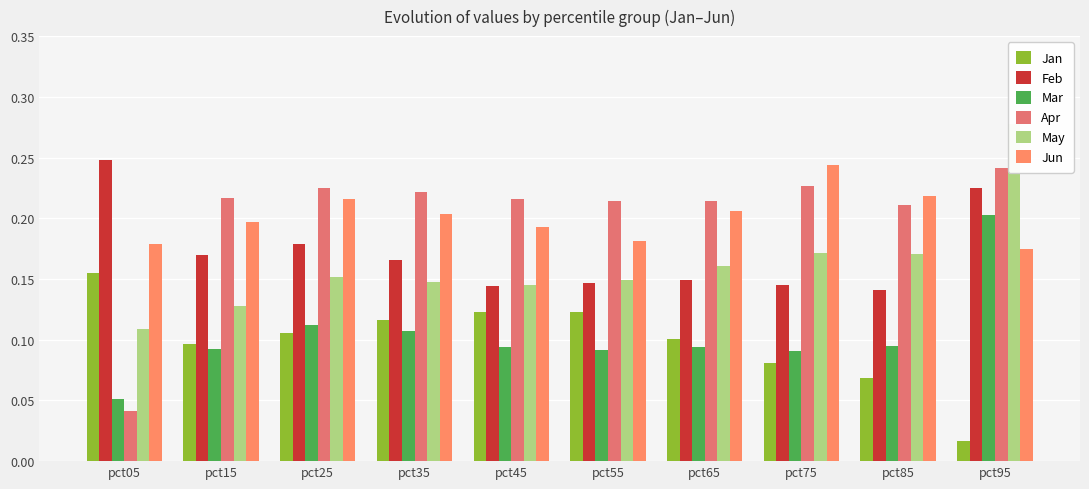

Which series has the largest range (max minus min)?

Apr